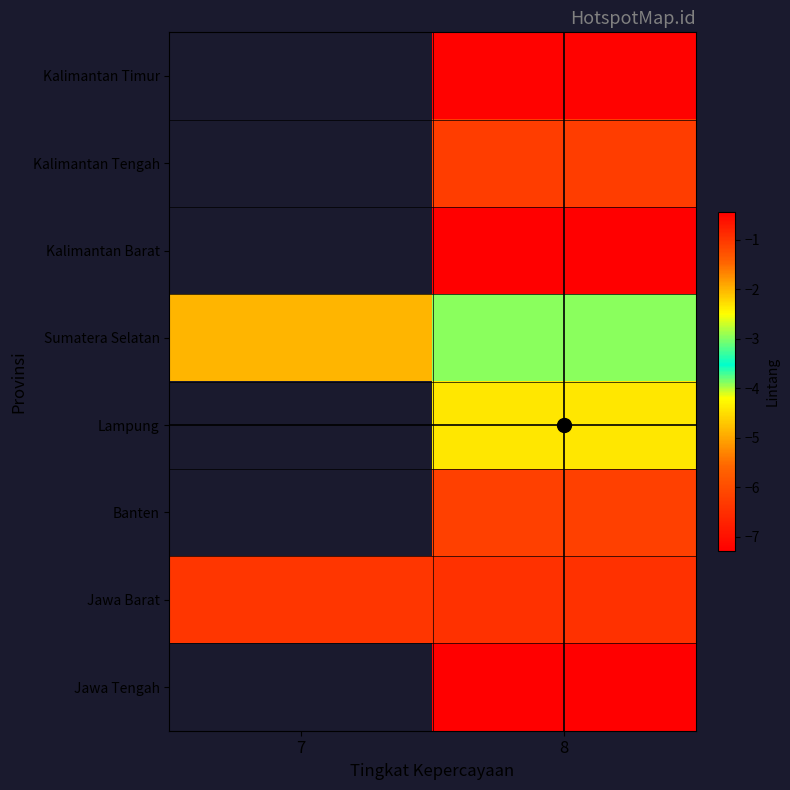

The value of Jawa Barat at 7 is -6.4. True or false?

True